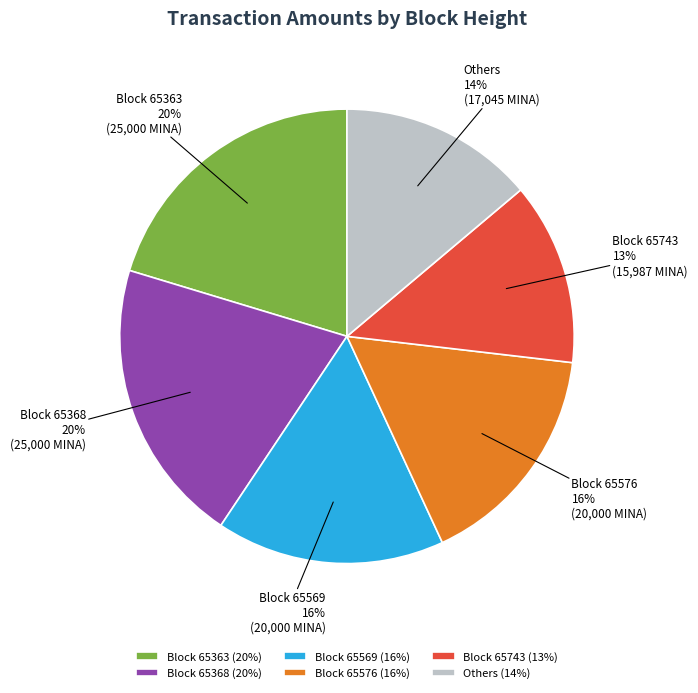

Is there a majority slice in this chart?

No